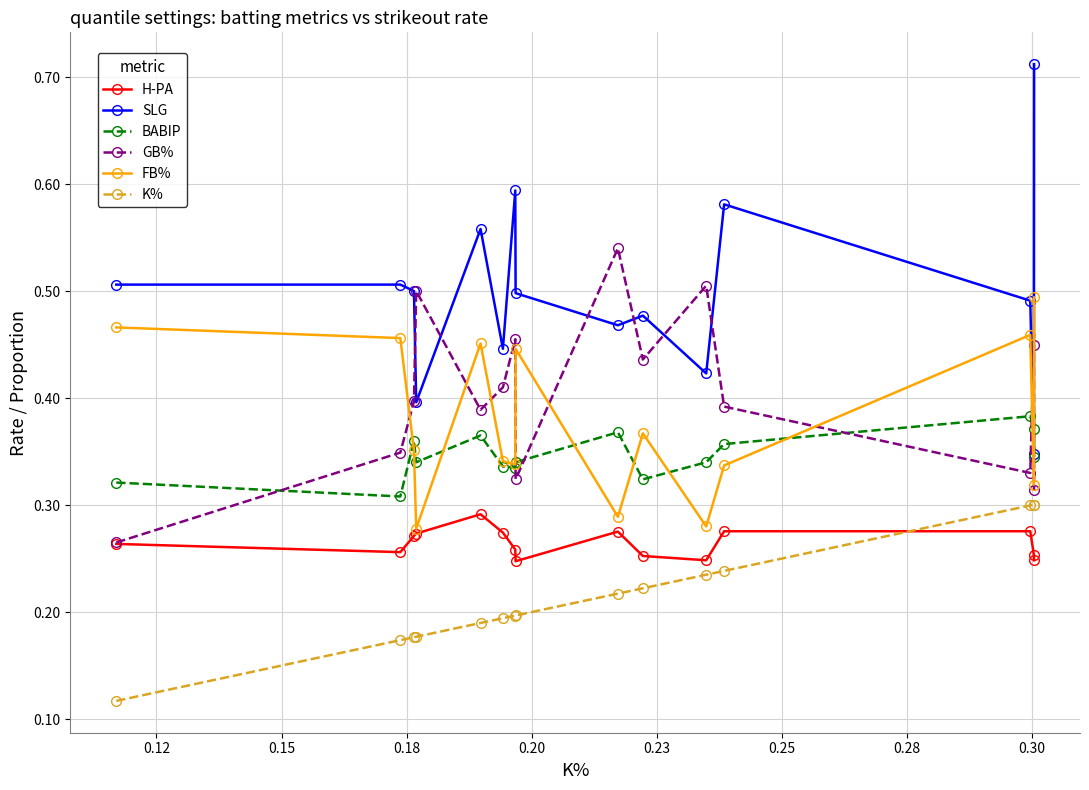

How many H-PA values are between 0 and 1?

15